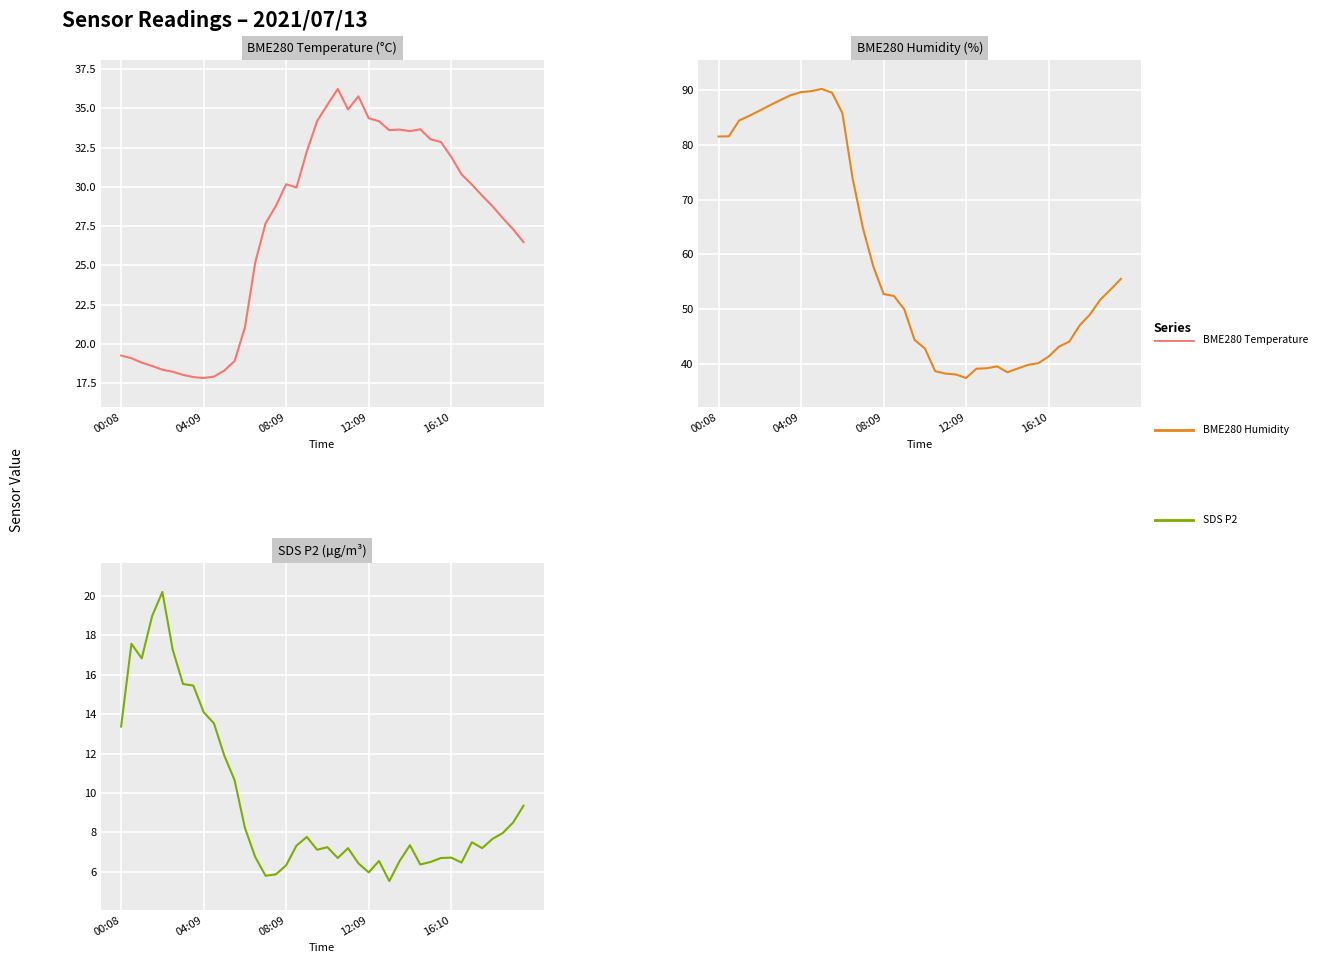

What is the value of the SDS P2 point at the 11th from the left?

11.9